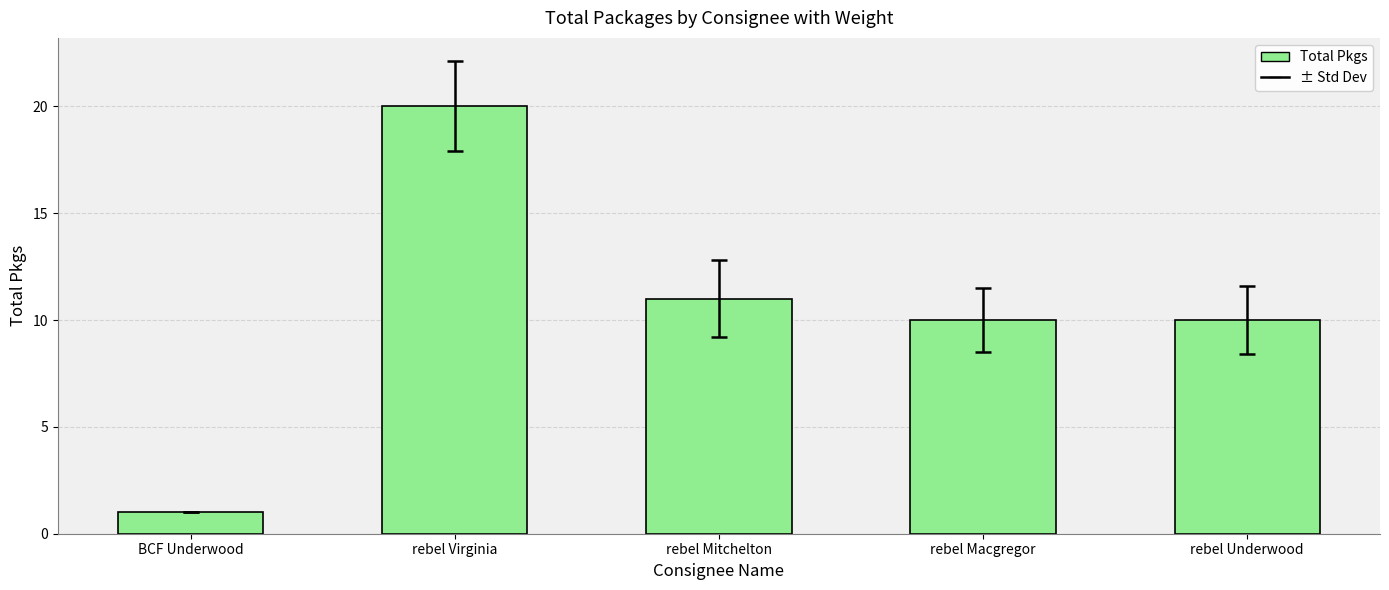

Is it true that the value at BCF Underwood is 1?

True